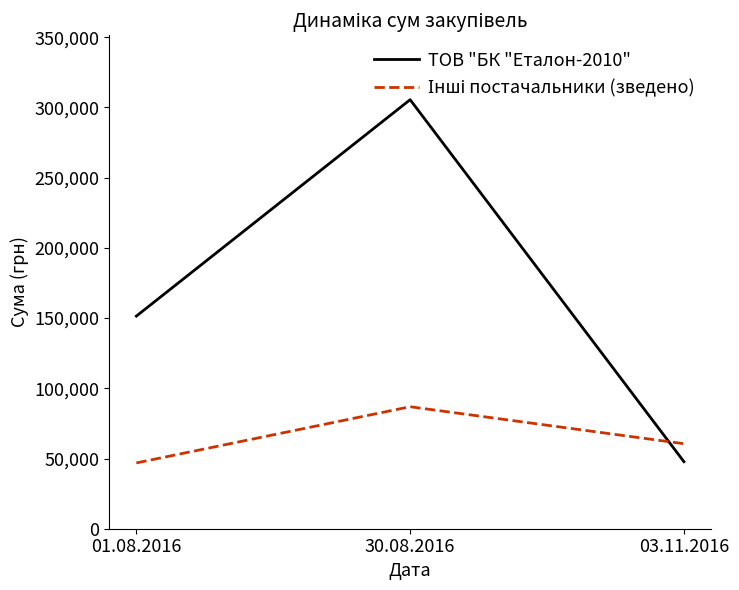

The value of ТОВ "БК "Еталон-2010" at 03.11.2016 is 65680.8. True or false?

False